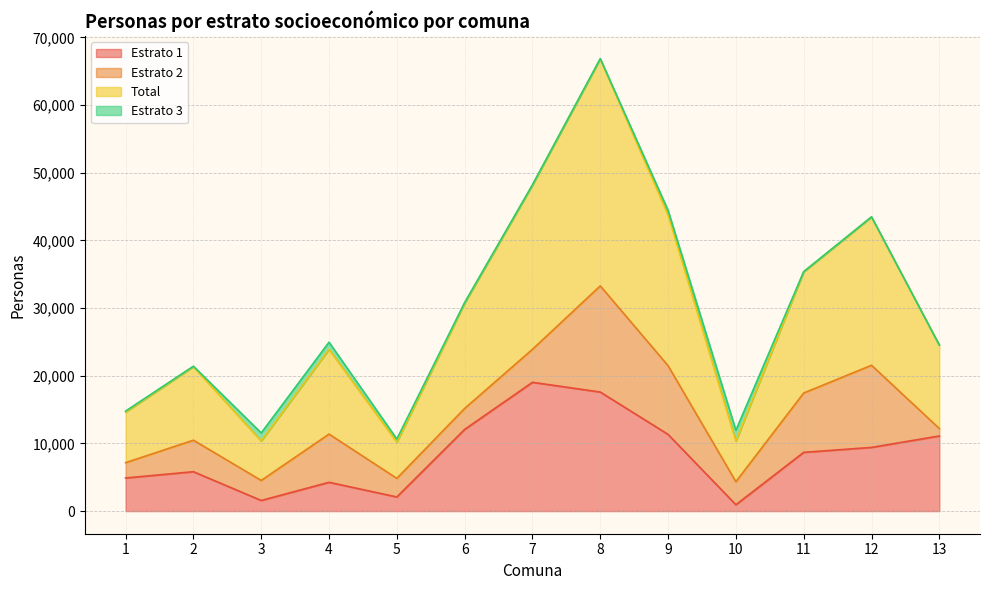

Which label corresponds to the smallest value in the chart?

10